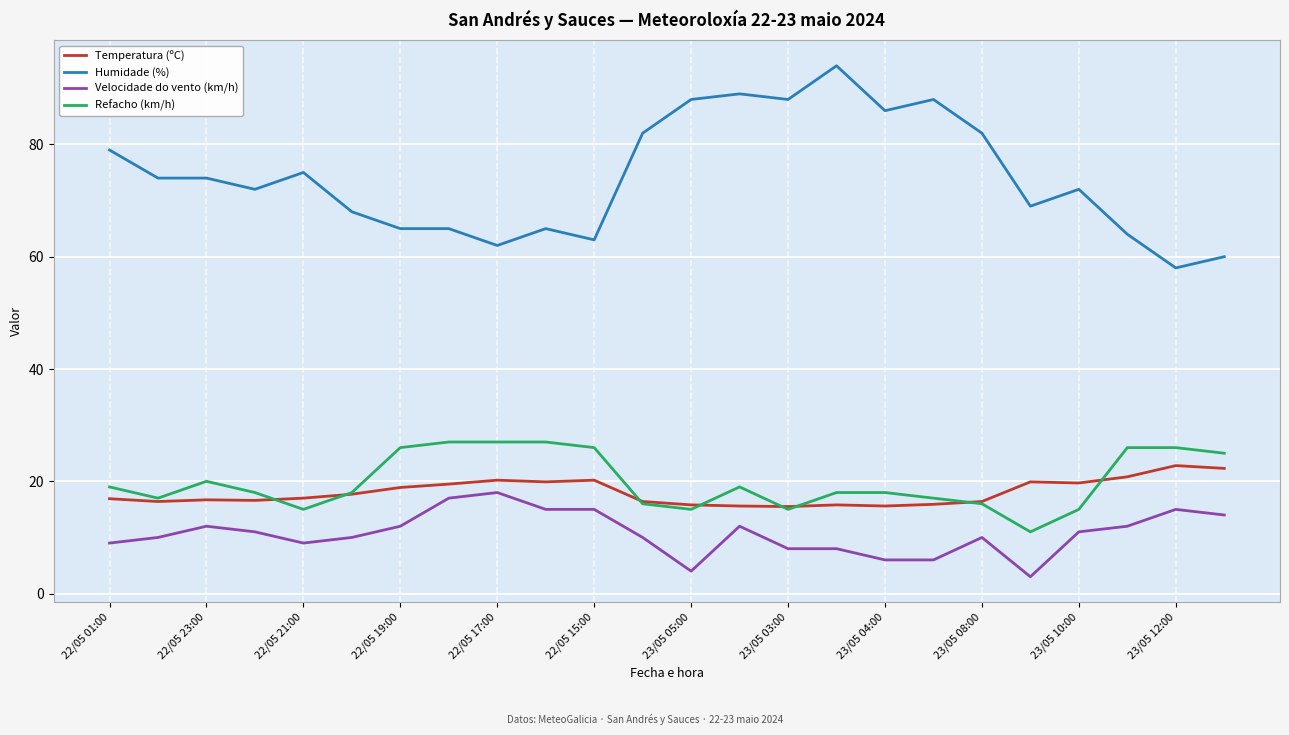

Which series has the largest range (max minus min)?

Humidade (%)